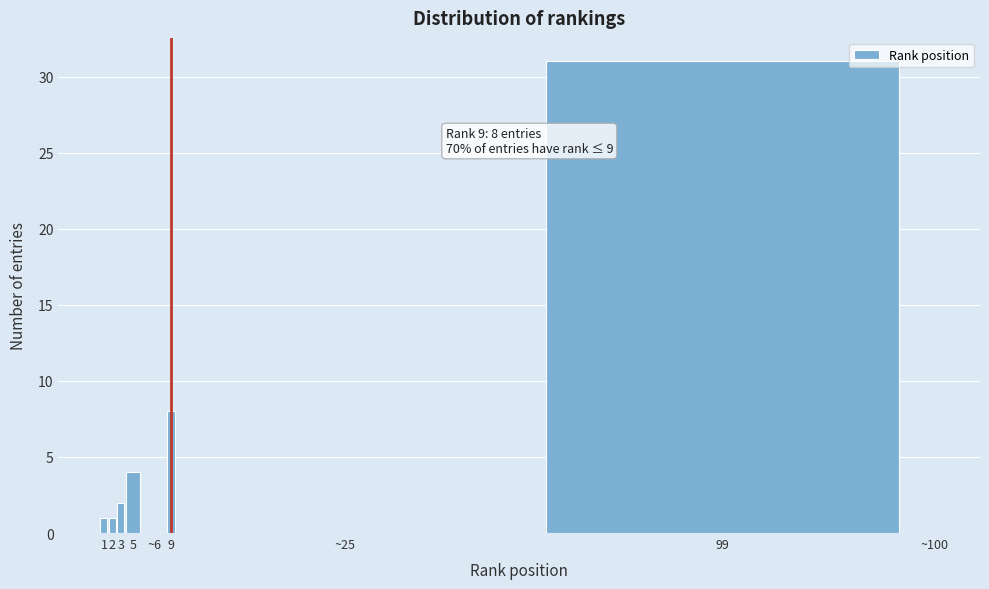

Reading left to right, transcribe all the data shown in this chart.

1=1	2=1	3=2	5=4	~6=0	9=8	~25=0	99=31	~100=0